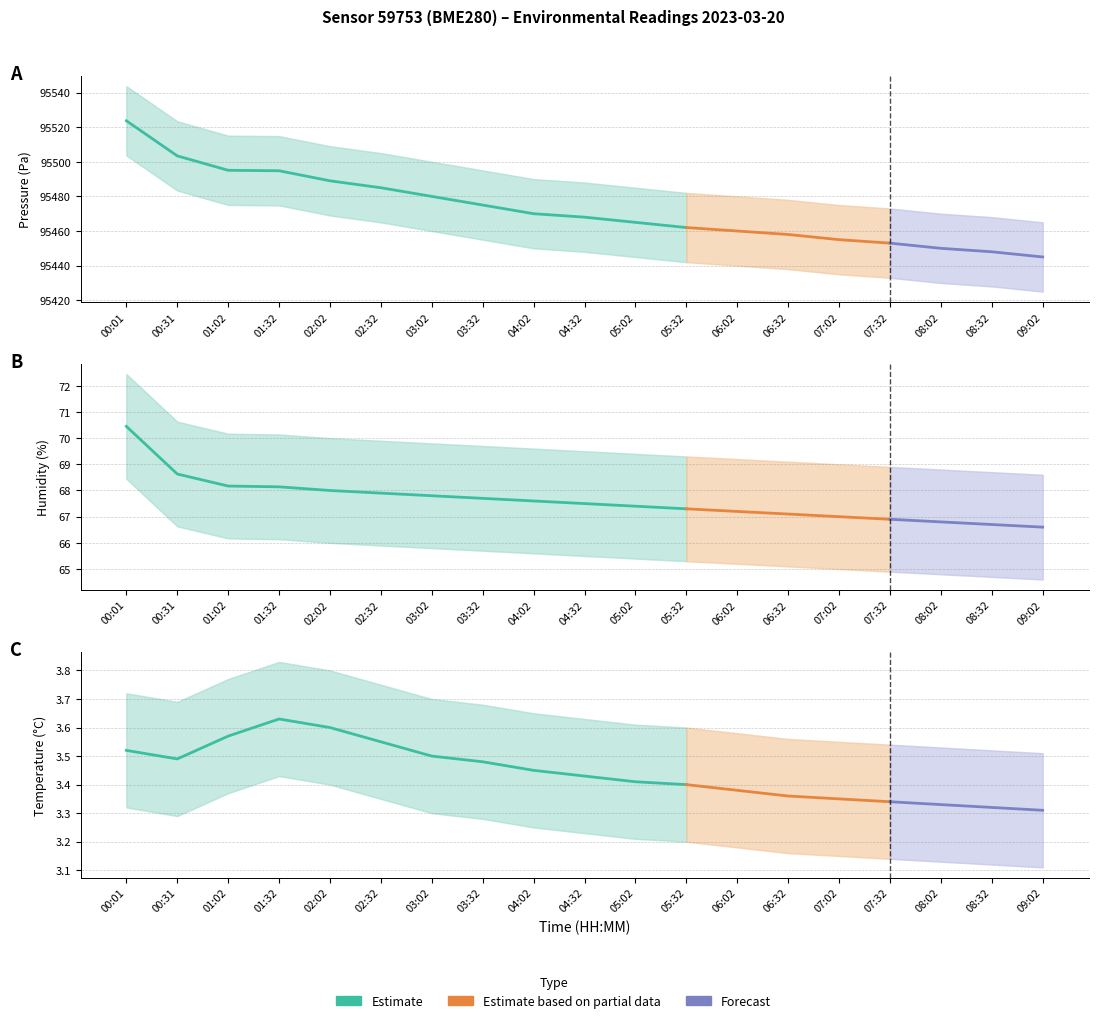

What is the difference between the pressure values at 08:02 and 04:02?

20.0